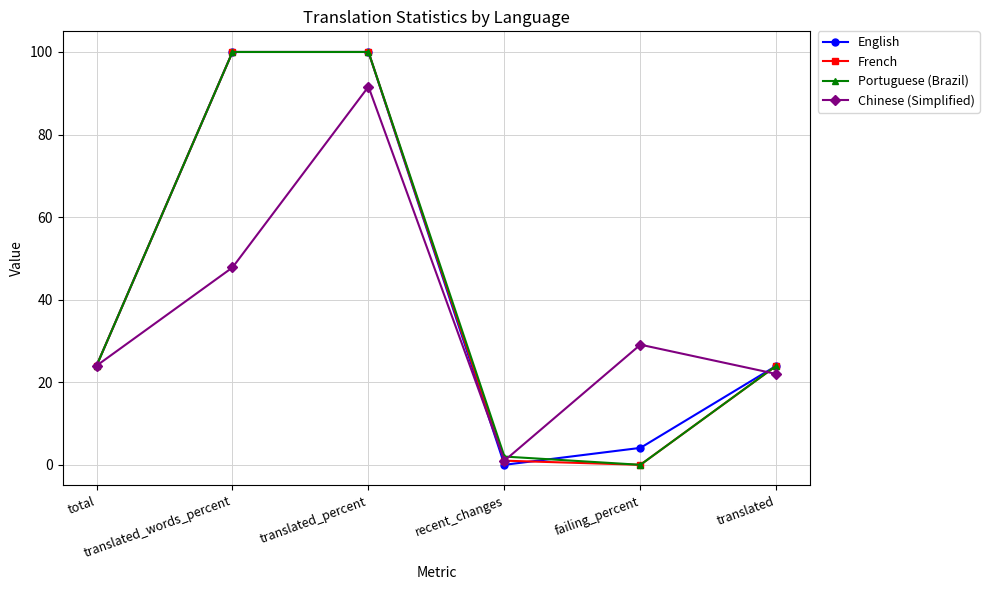

True or false: Chinese (Simplified) and Portuguese (Brazil) cross at least once.

True